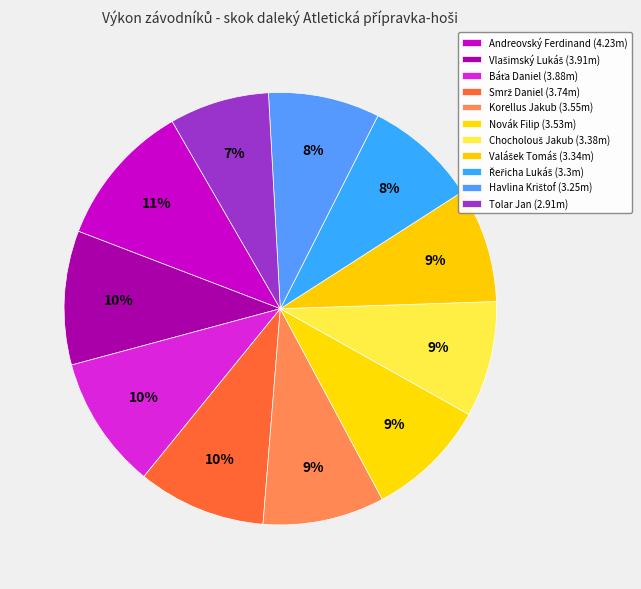

Is it true that Tolar Jan is 16% of the pie?

False